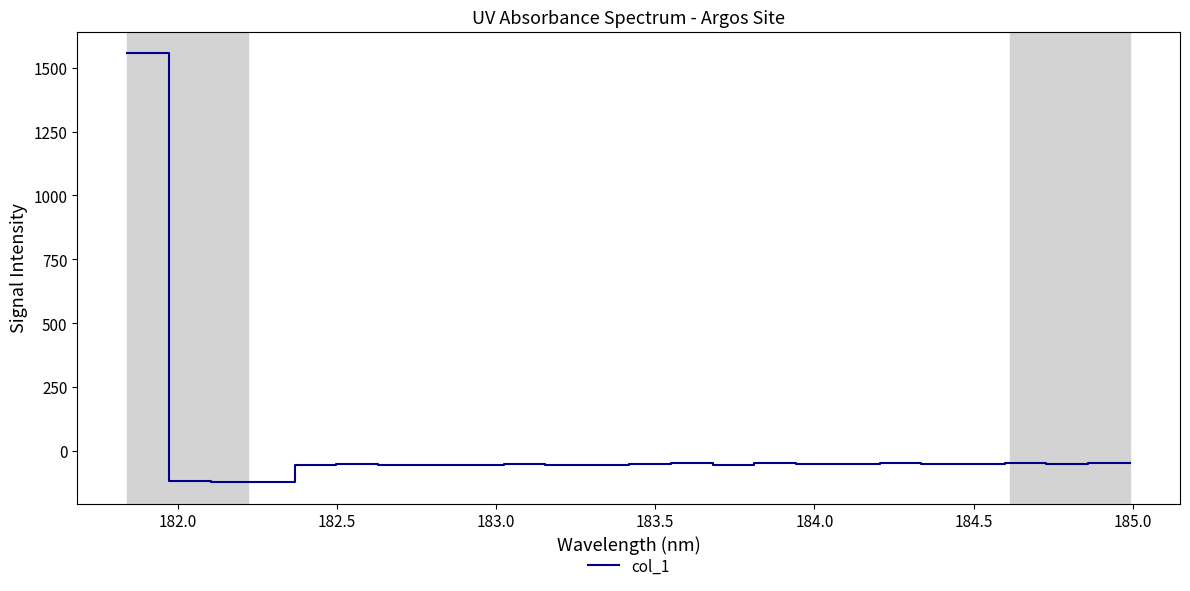

What is the difference between the maximum and minimum values?

1680.1